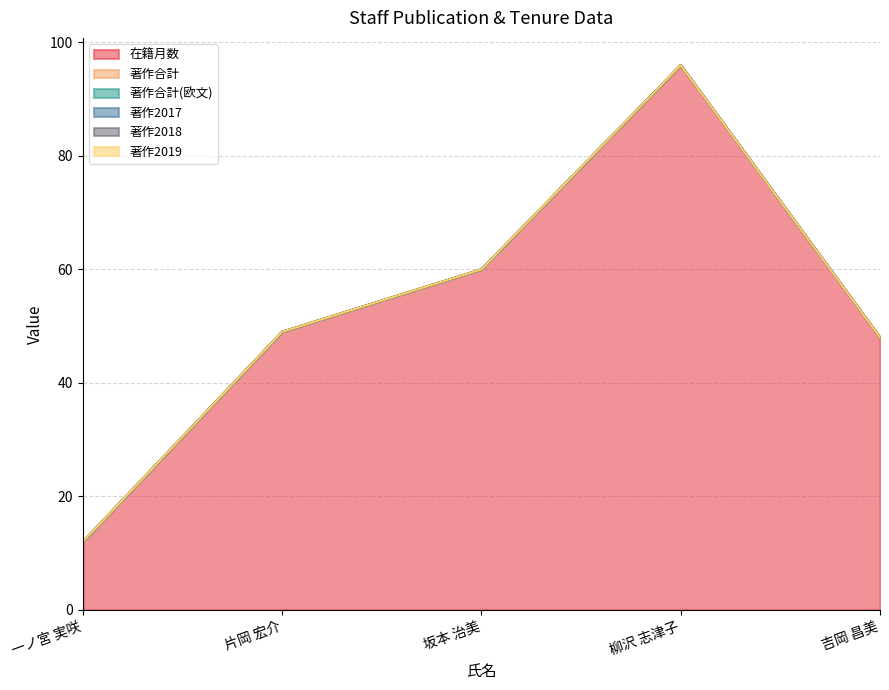

How many interior local peaks does the 在籍月数 series have?

1